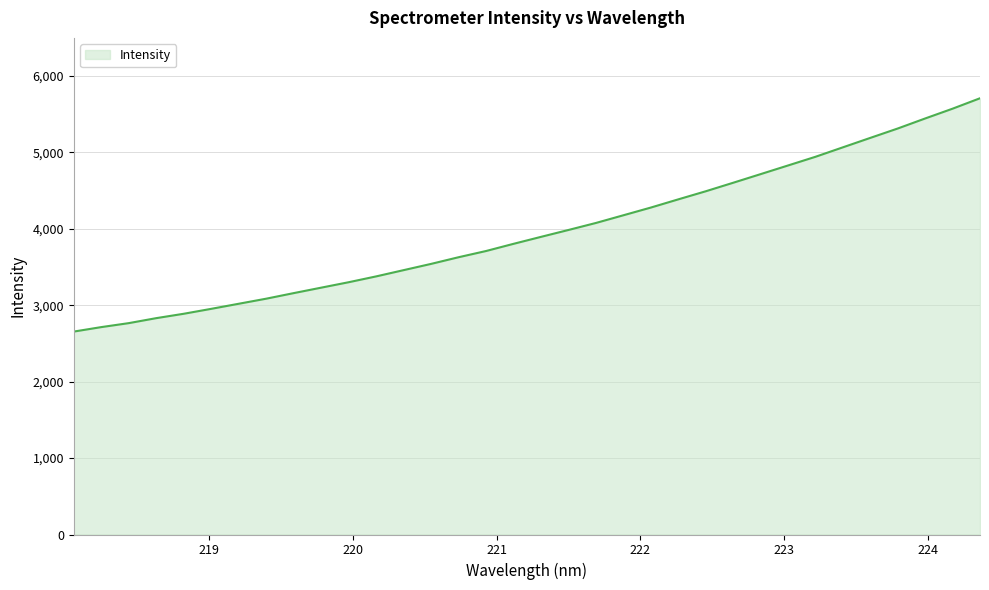

What is the difference between the maximum and minimum values?

3053.9